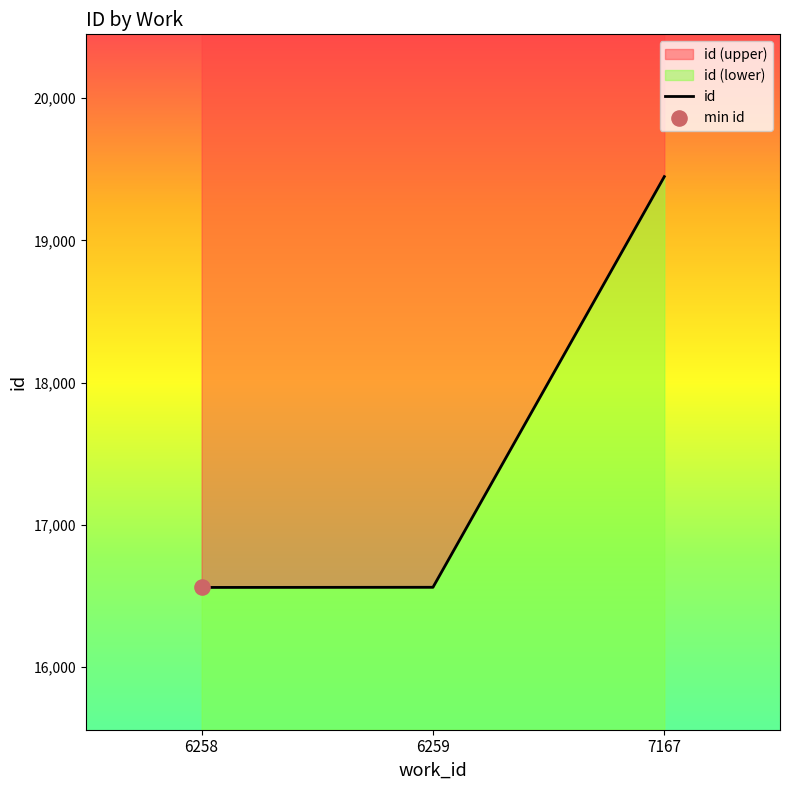

Between 7167 and 6258, which is larger?

7167